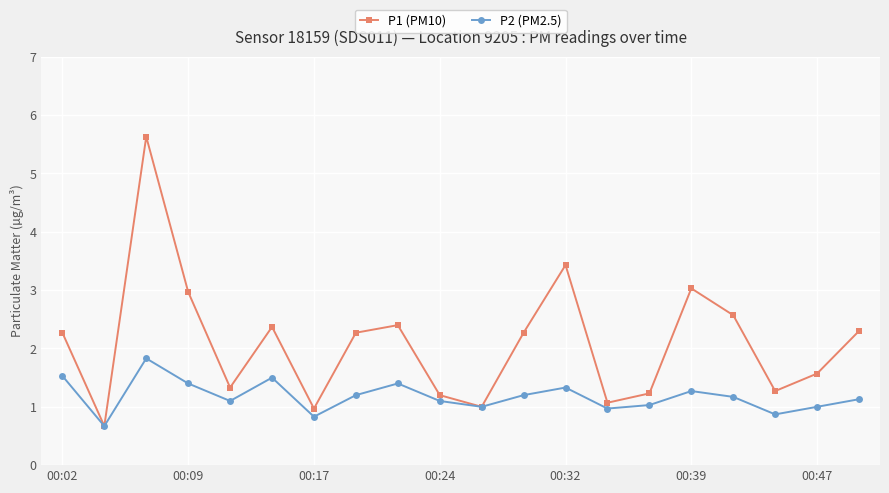

Which series has the largest total across all categories?

P1 (PM10)